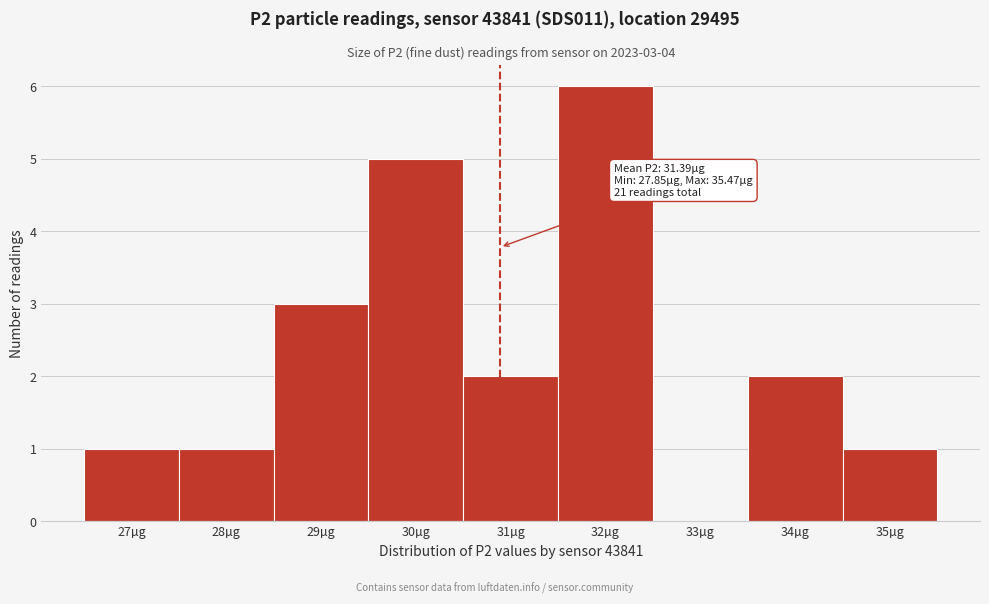

Reading left to right, list all the values displayed in this chart.

27µg=1	28µg=1	29µg=3	30µg=5	31µg=2	32µg=6	33µg=0	34µg=2	35µg=1